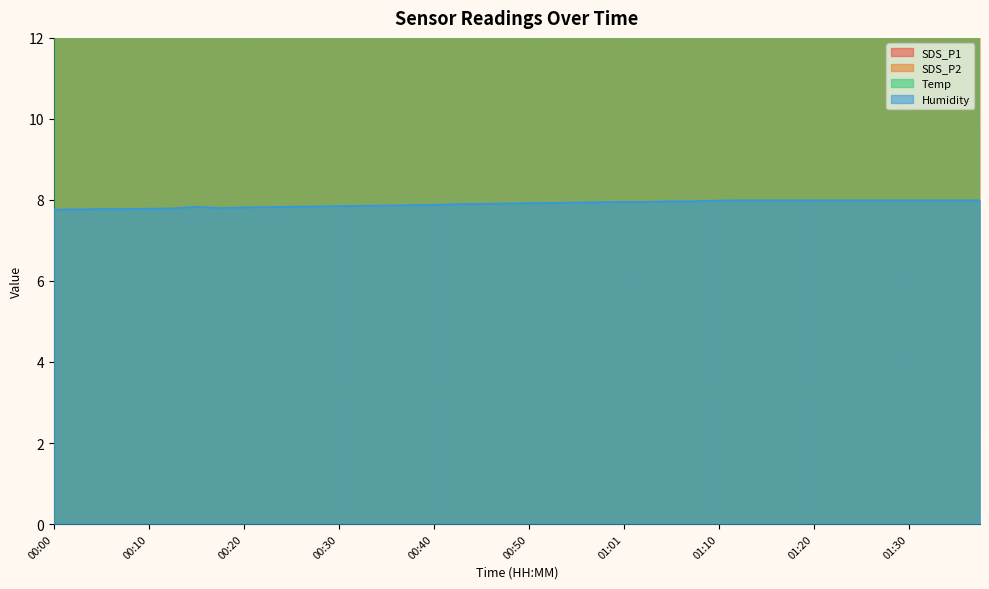

What is the label of the 17th point from the right?

00:58